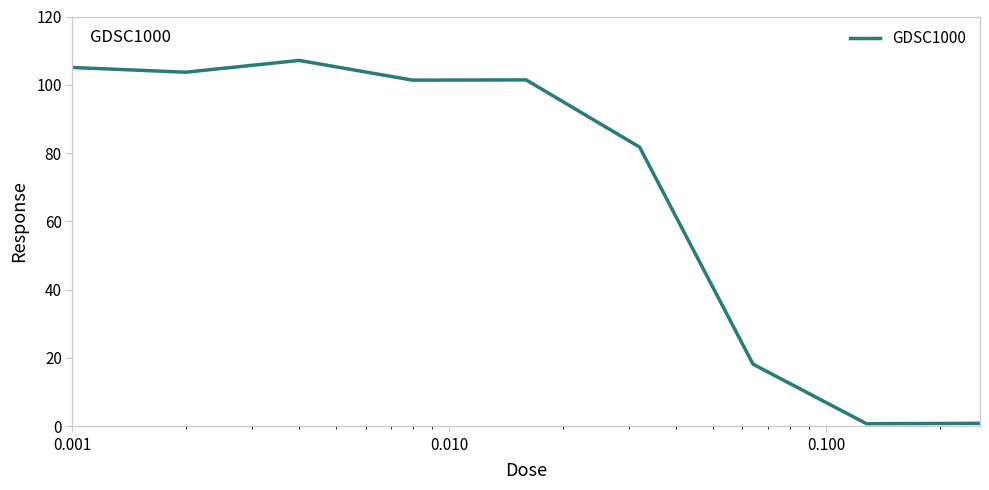

What is the greatest value displayed?

107.1